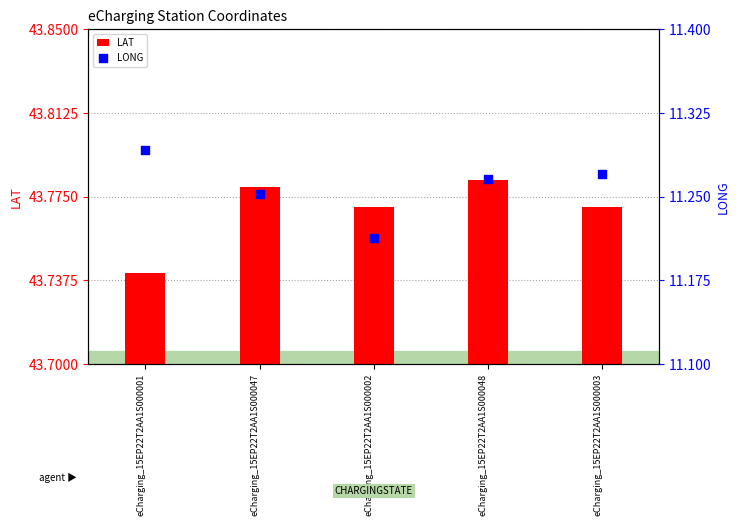

At how many categories does at least one series exceed 14?

5